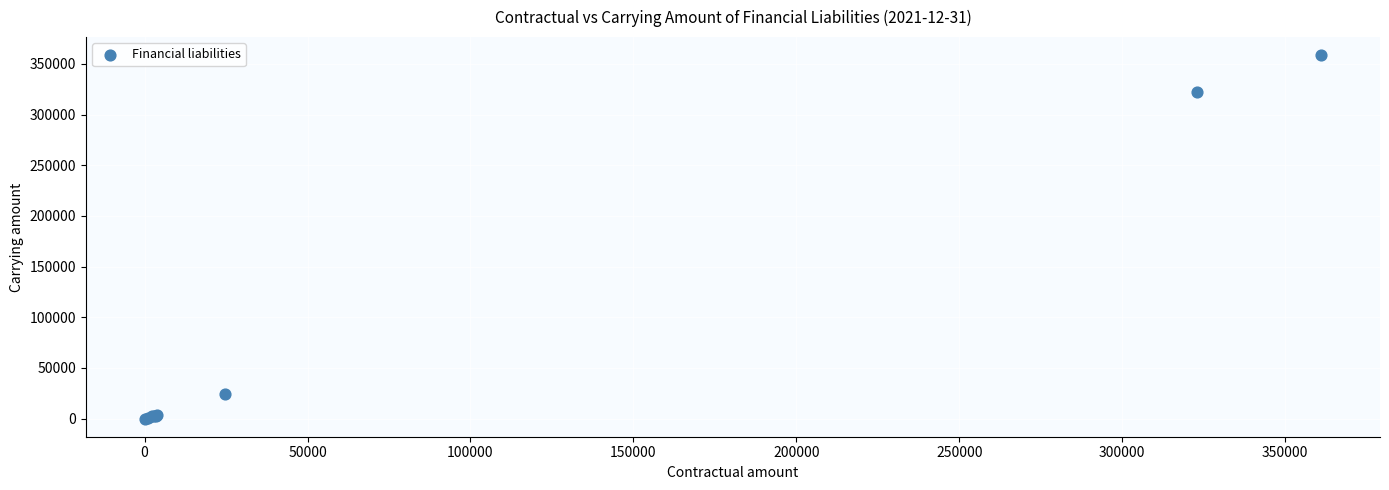

What Y value in the scatter plot is closest to 179258?

322296